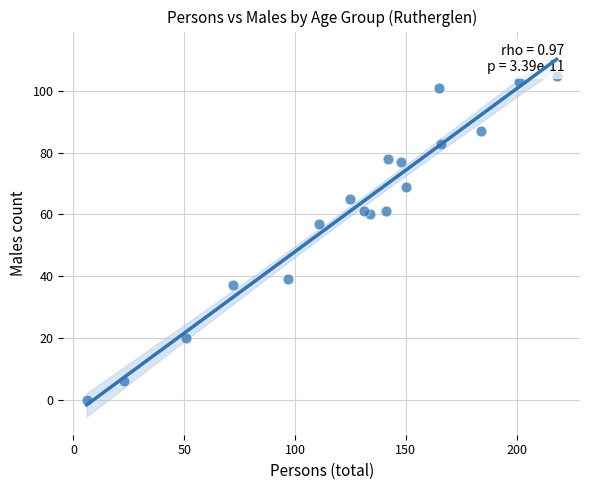

What Y value in the scatter plot is closest to 52?

57